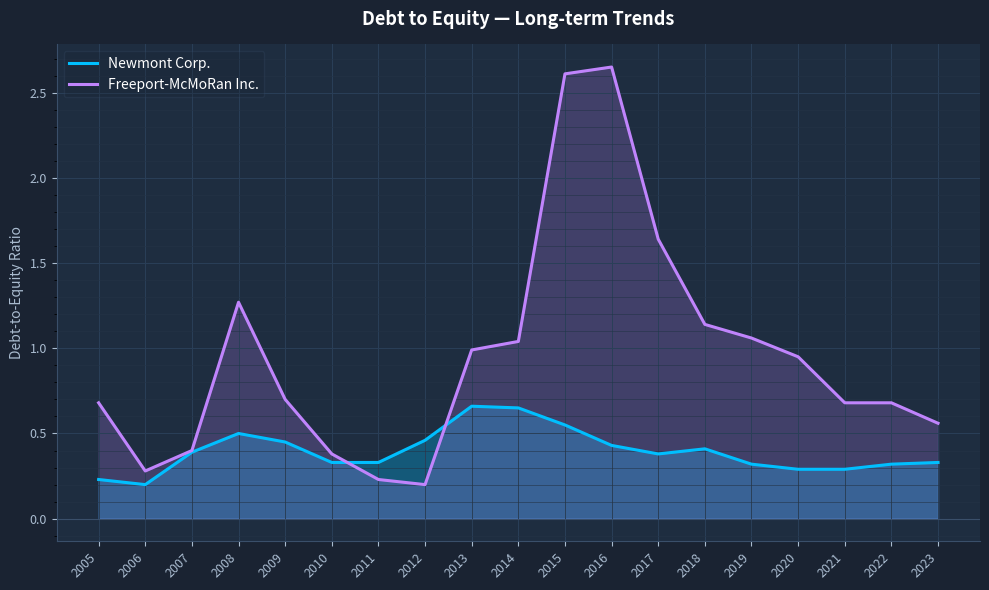

Which series changed the most between 2015 and 2023?

Freeport-McMoRan Inc.